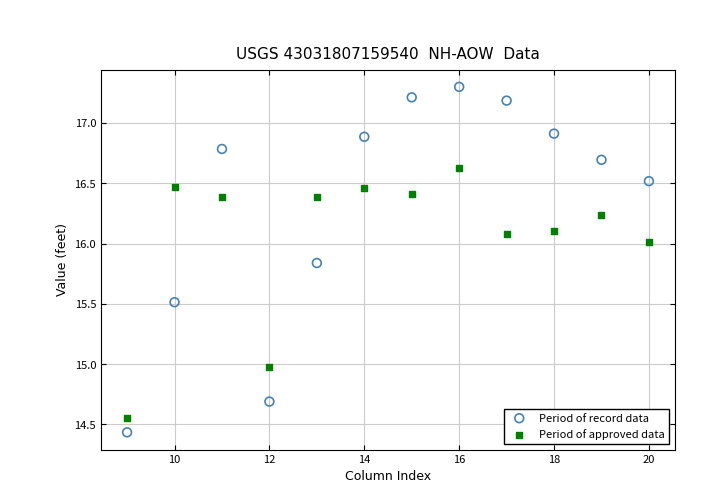

Across all data points, what is the range of Y values (max minus min)?

2.9